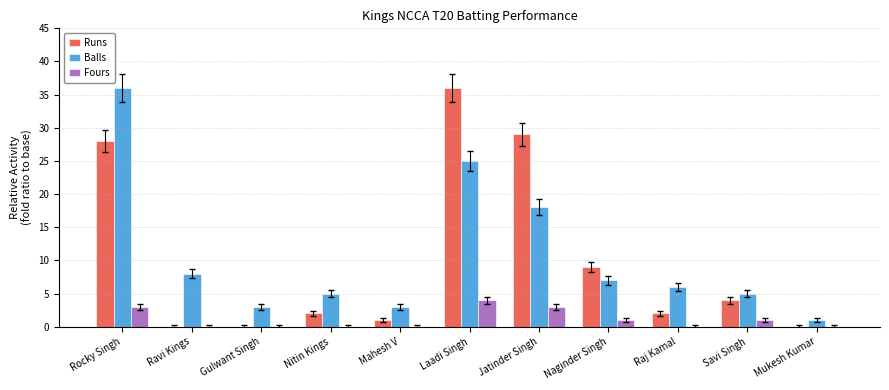

What value does the Balls series have at Jatinder Singh?

18